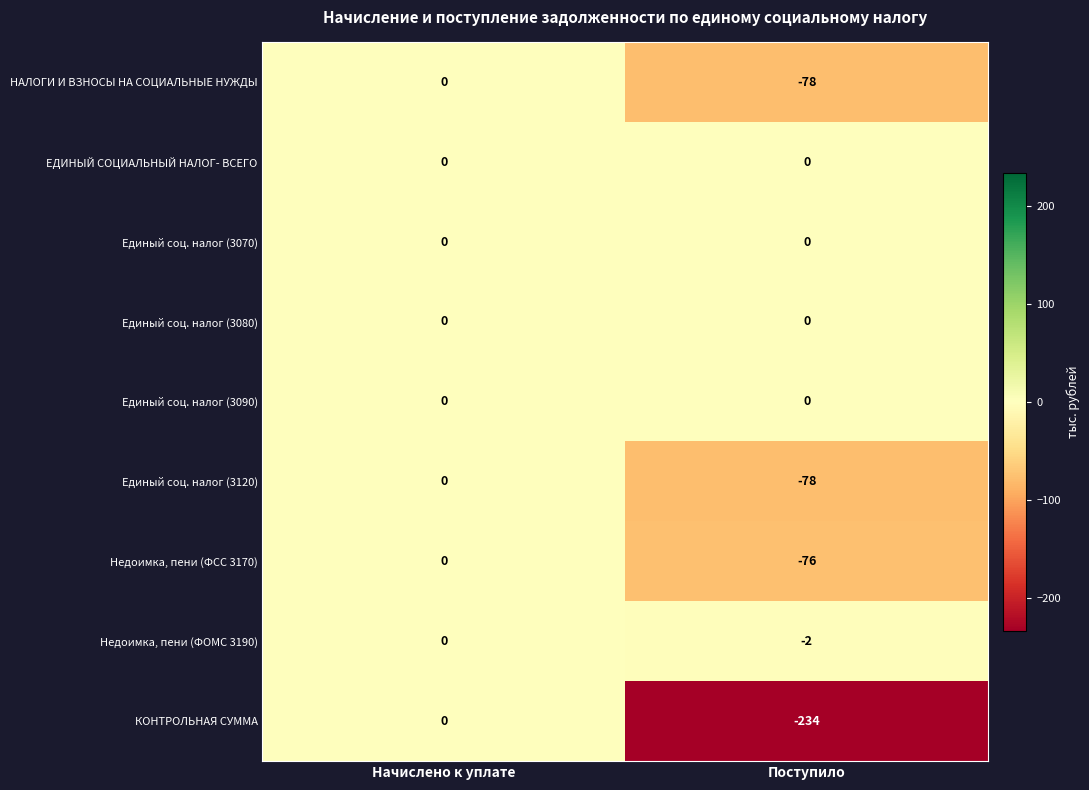

Between Начислено к уплате and Поступило, which series saw the biggest shift?

КОНТРОЛЬНАЯ СУММА